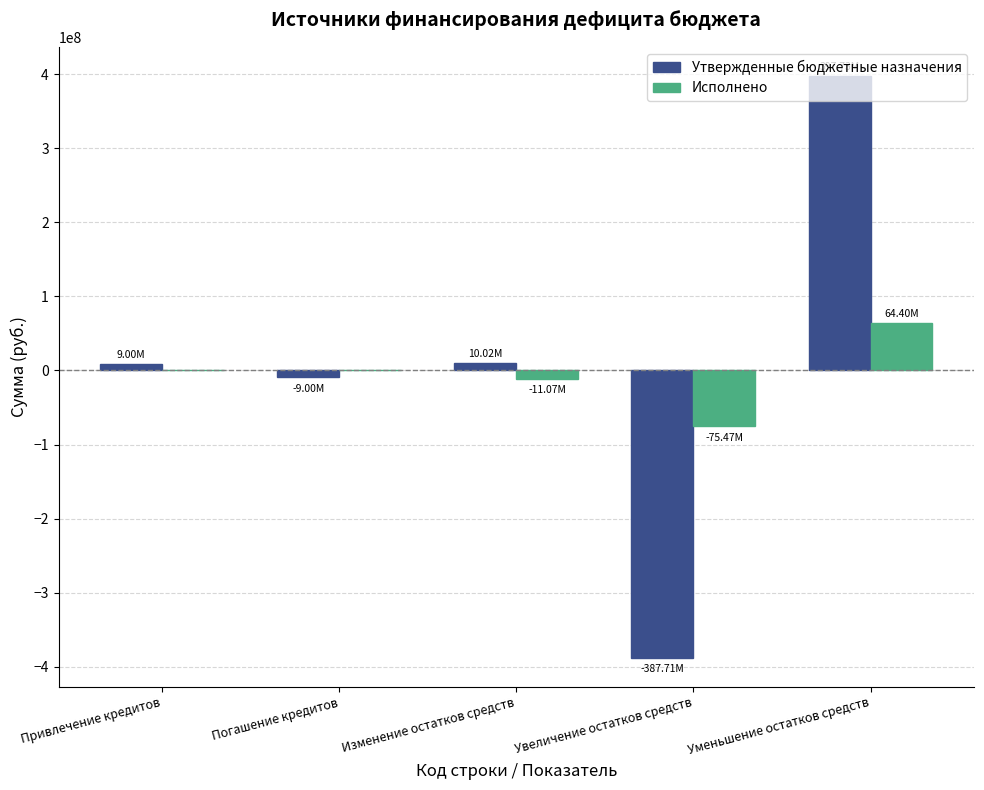

Between Привлечение кредитов and Уменьшение остатков средств, which series saw the biggest shift?

Утвержденные бюджетные назначения